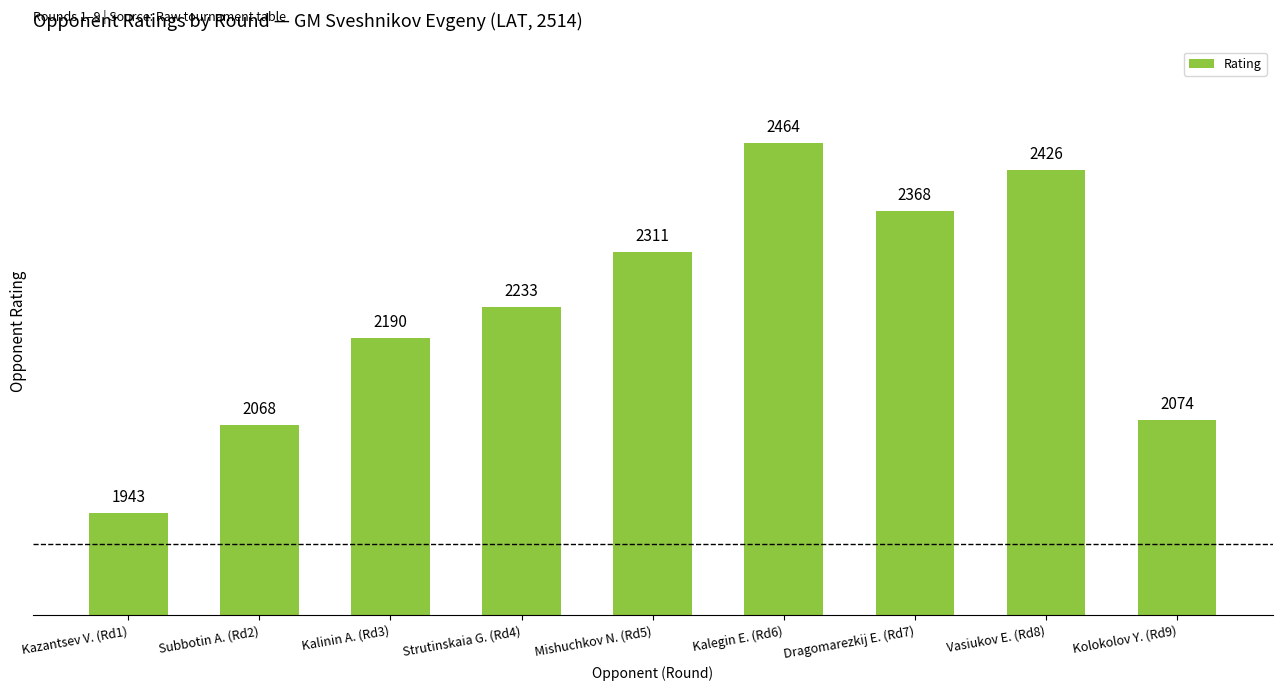

How many bars are there in total?

9